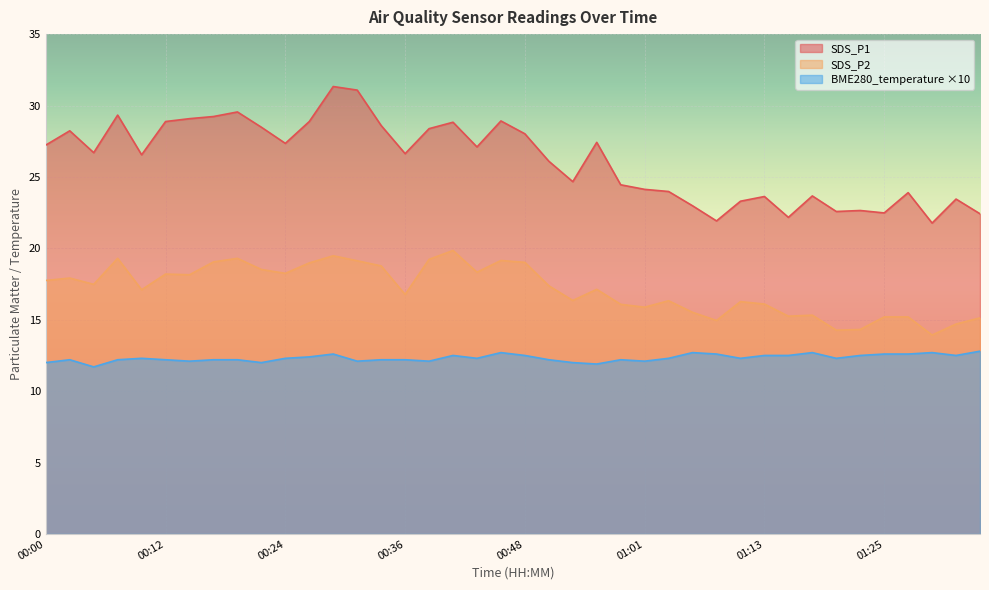

What is the average value of the SDS_P1 series?

26.2